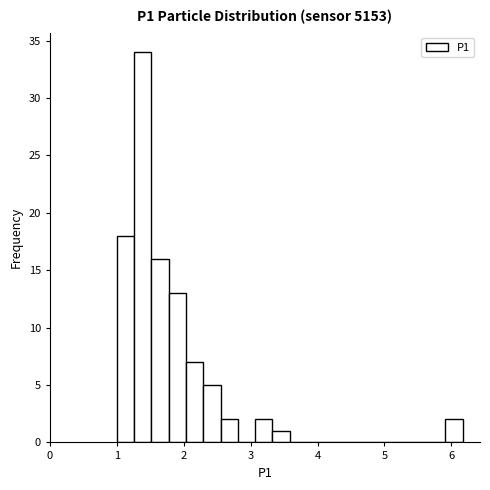

Read against the x-axis, roughly where is the centre of the tallest bar?

1.4